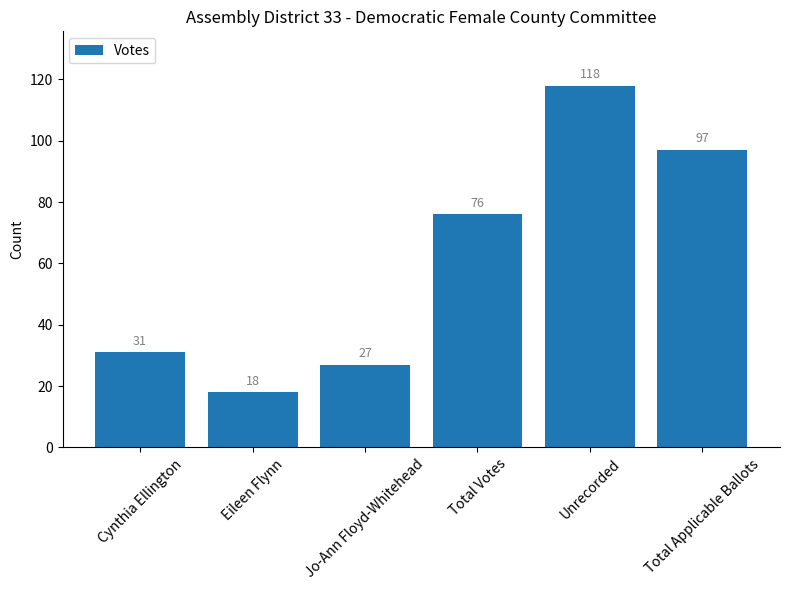

The value at Unrecorded is 118. True or false?

True